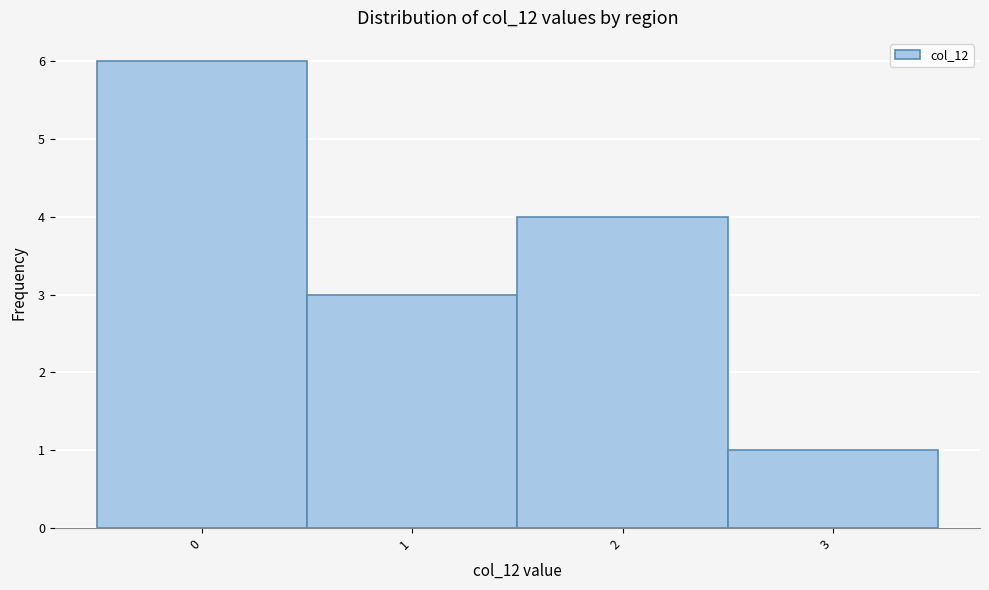

Reading left to right, list every bar in this chart as the range it spans on the x-axis followed by its height. The values are not printed on the chart, so give them approximately, as read against the axis.

-0.5 to 0.5: 6
0.5 to 1.5: 3
1.5 to 2.5: 4
2.5 to 3.5: 1